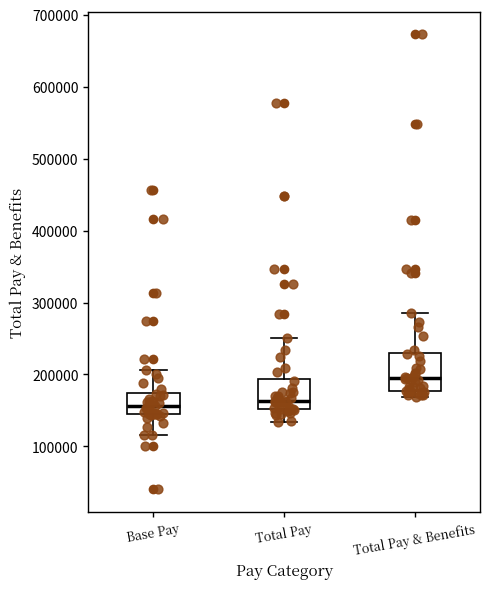

Reading left to right, read every box against the y-axis: the position of its median line, the range the box covers, and the ends of its whiskers. The values are not printed on the chart, so give them approximately, as read against the axis.

Base Pay: median 160000, box 150000 to 170000, whiskers 120000 to 210000
Total Pay: median 160000, box 150000 to 190000, whiskers 130000 to 250000
Total Pay & Benefits: median 190000, box 180000 to 230000, whiskers 170000 to 290000